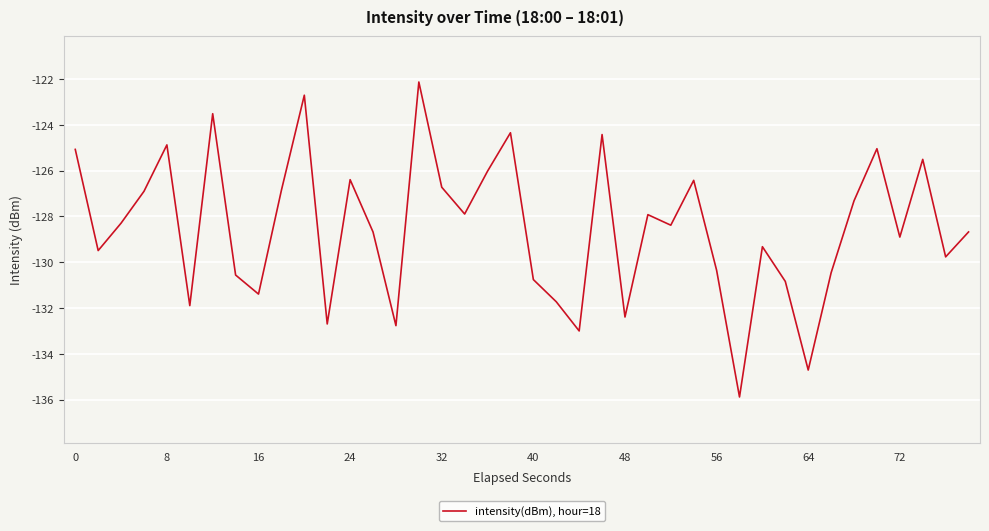

What is the smallest value displayed?

-135.9